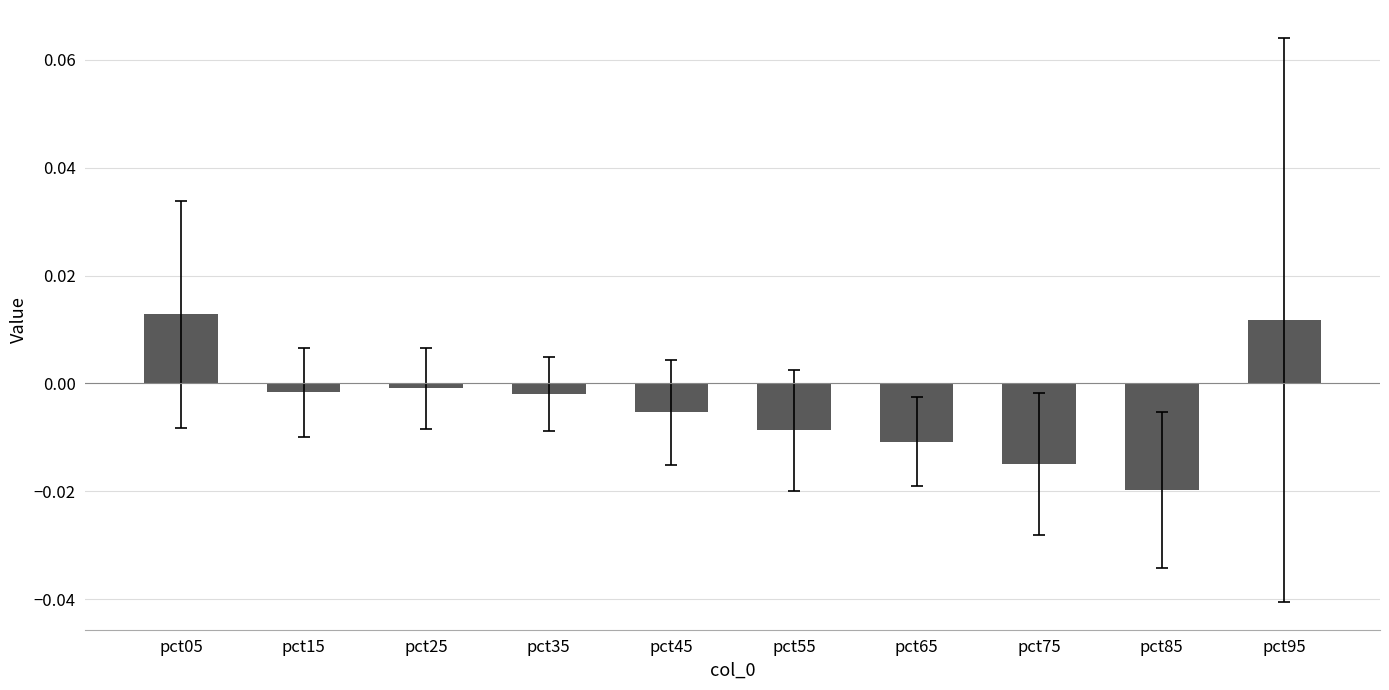

The chart shows a value of -0.0 at pct75. True or false?

True